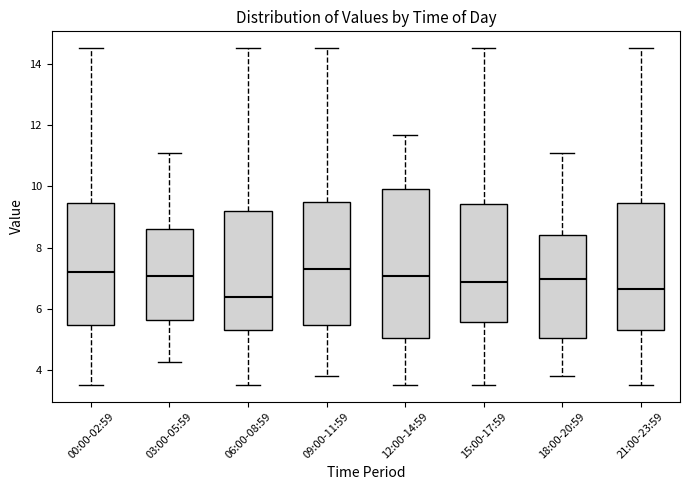

Reading left to right, read every box against the y-axis: the position of its median line, the range the box covers, and the ends of its whiskers. The values are not printed on the chart, so give them approximately, as read against the axis.

00:00-02:59: median 7.2, box 5.4 to 9.4, whiskers 3.6 to 14.6
03:00-05:59: median 7.0, box 5.6 to 8.6, whiskers 4.2 to 11.0
06:00-08:59: median 6.4, box 5.4 to 9.2, whiskers 3.6 to 14.6
09:00-11:59: median 7.4, box 5.4 to 9.4, whiskers 3.8 to 14.6
12:00-14:59: median 7.0, box 5.0 to 10.0, whiskers 3.6 to 11.6
15:00-17:59: median 6.8, box 5.6 to 9.4, whiskers 3.6 to 14.6
18:00-20:59: median 7.0, box 5.0 to 8.4, whiskers 3.8 to 11.0
21:00-23:59: median 6.6, box 5.4 to 9.4, whiskers 3.6 to 14.6